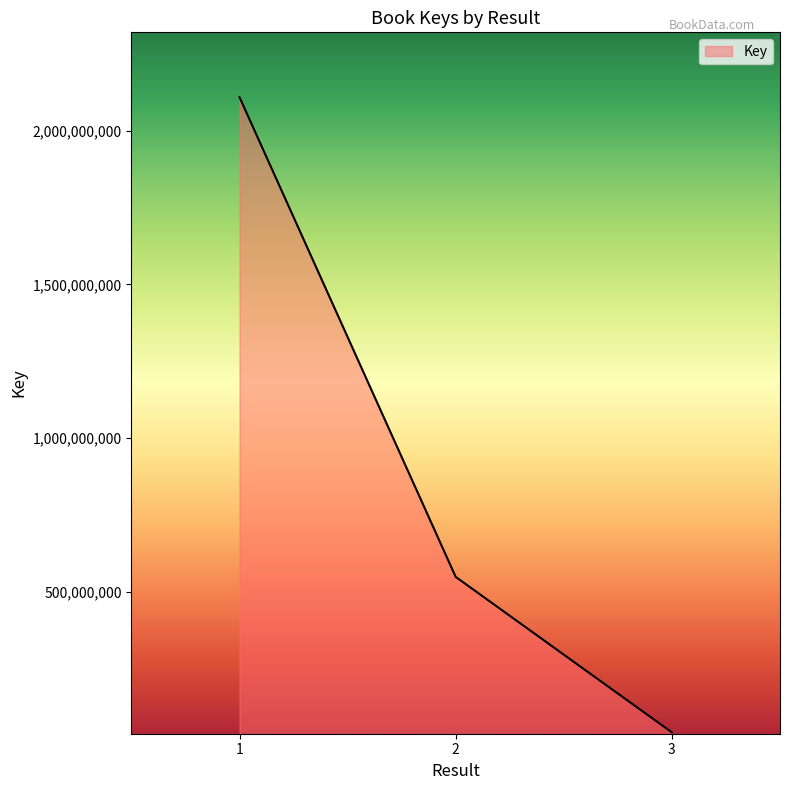

Does the chart display data point markers on the line(s)?

No